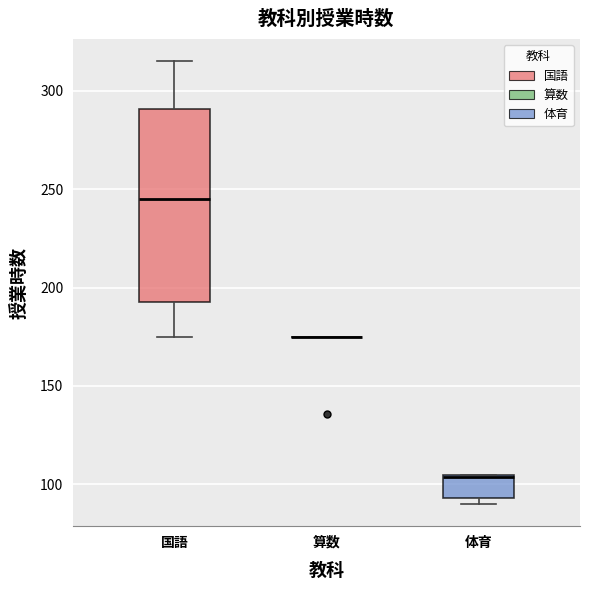

Reading left to right, read every box against the y-axis: the position of its median line, the range the box covers, and the ends of its whiskers. The values are not printed on the chart, so give them approximately, as read against the axis.

国語: median 245, box 195 to 290, whiskers 175 to 315
算数: box collapsed to a line at 175, whiskers 175 to 175
体育: median 105, box 95 to 105, whiskers 90 to 105